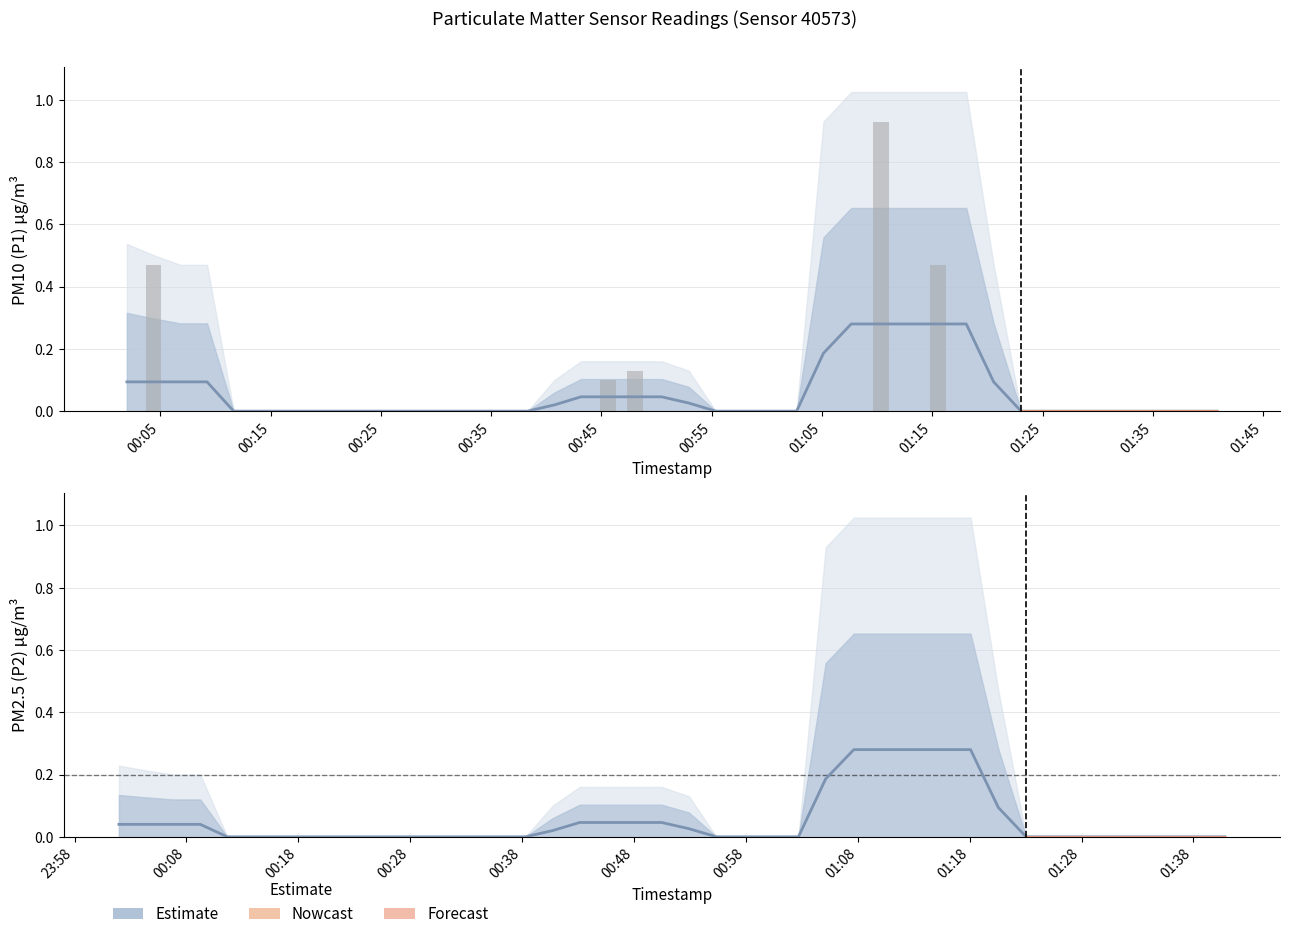

The chart shows a value of -0.4 at 20. True or false?

False